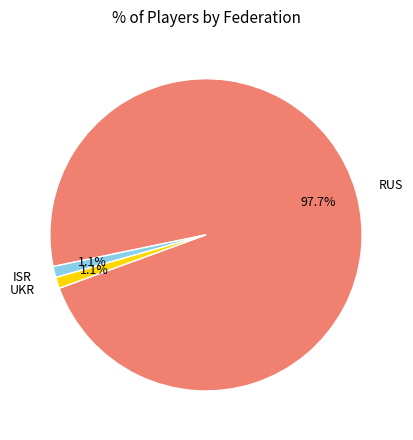

Is there a majority slice in this chart?

Yes